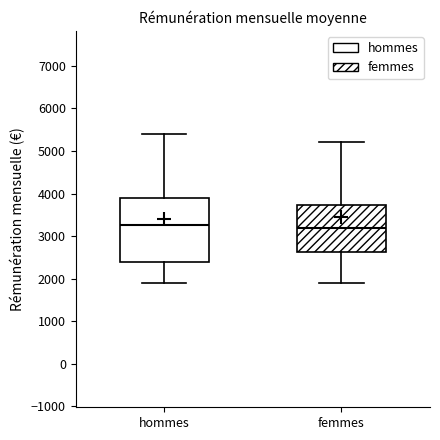

Reading left to right, transcribe this box plot: for each box, give where its median line is, the range the box spans, and where its two whiskers end, as read against the y-axis. The values are not printed on the chart, so give them approximately, as read against the axis.

hommes: median 3300, box 2400 to 3900, whiskers 1900 to 5400
femmes: median 3200, box 2600 to 3700, whiskers 1900 to 5200